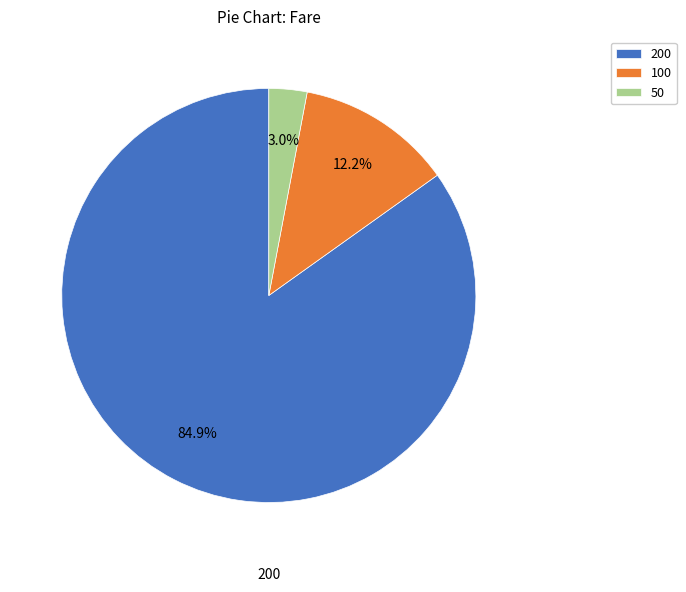

Is there any slice that represents more than half of the pie?

Yes